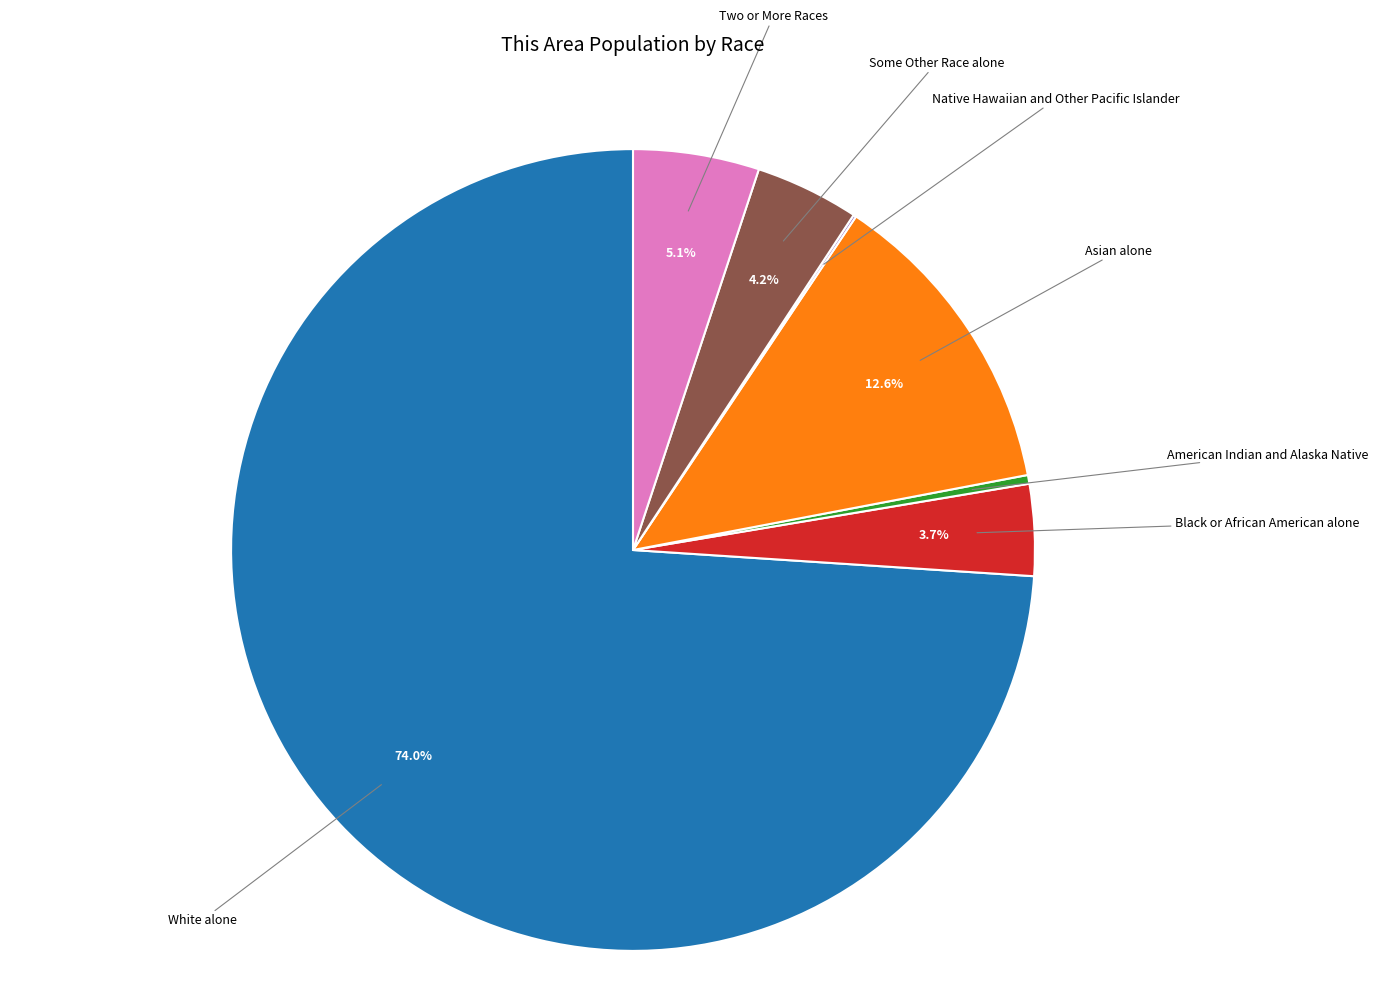

Does any single category account for the majority?

Yes